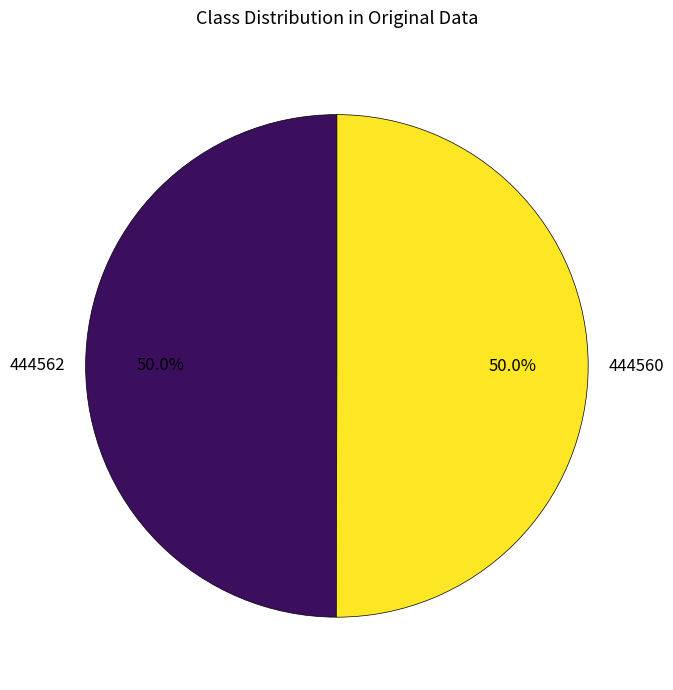

To the nearest percent, what percentage of the pie is 444562?

50%